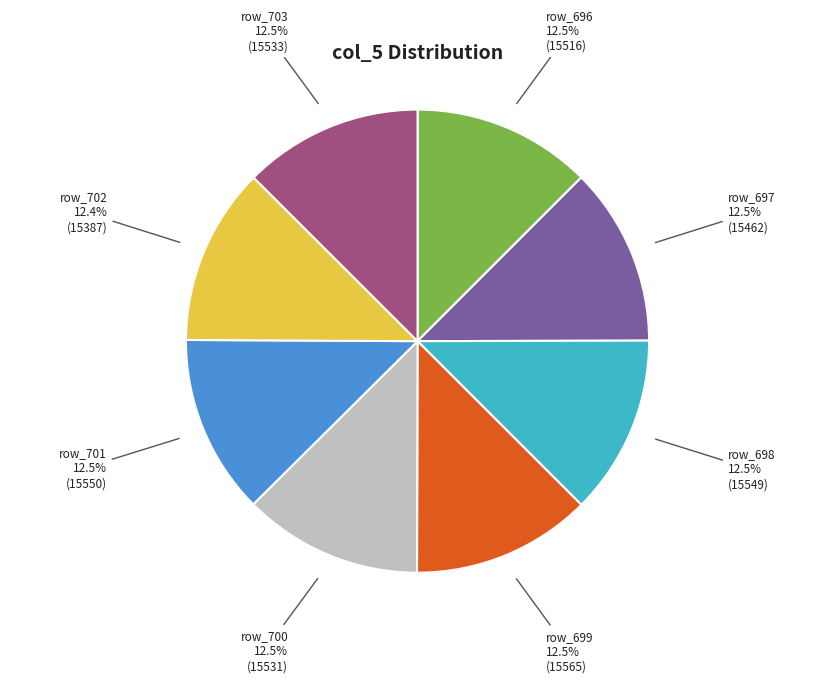

Is there a majority slice in this chart?

No